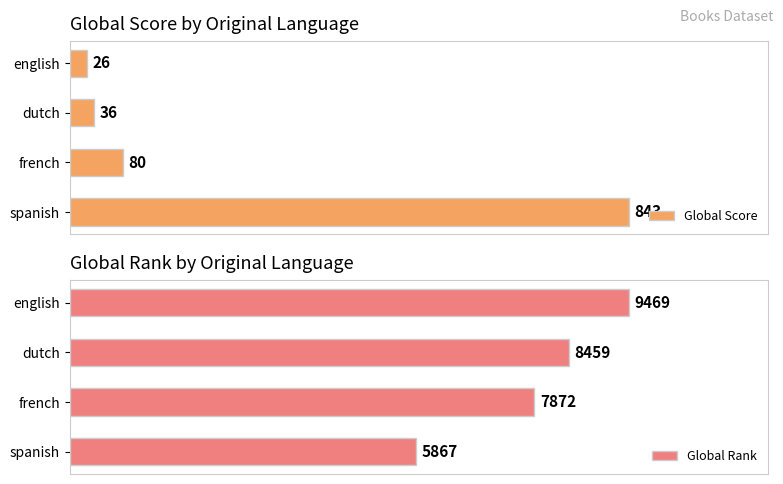

Are the bars grouped side by side (vs. stacked)?

Yes